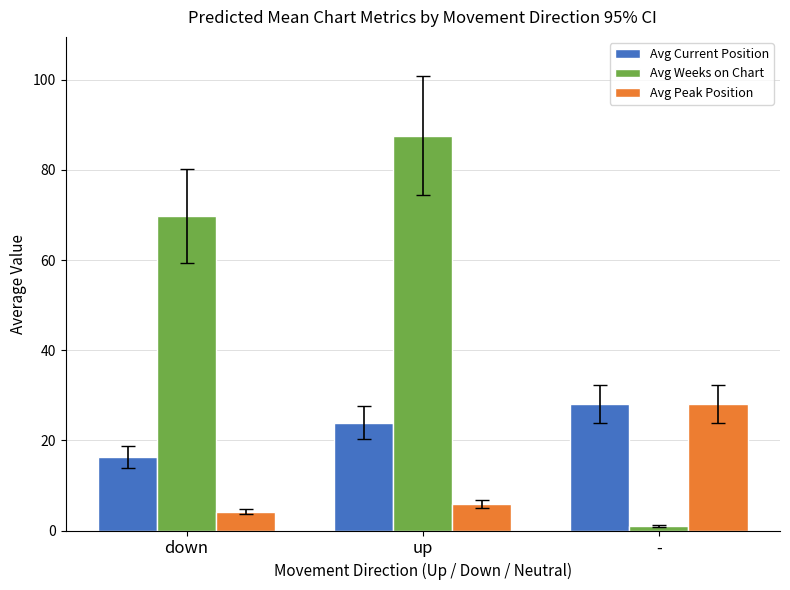

What is the average value of the Avg Current Position series?

22.8